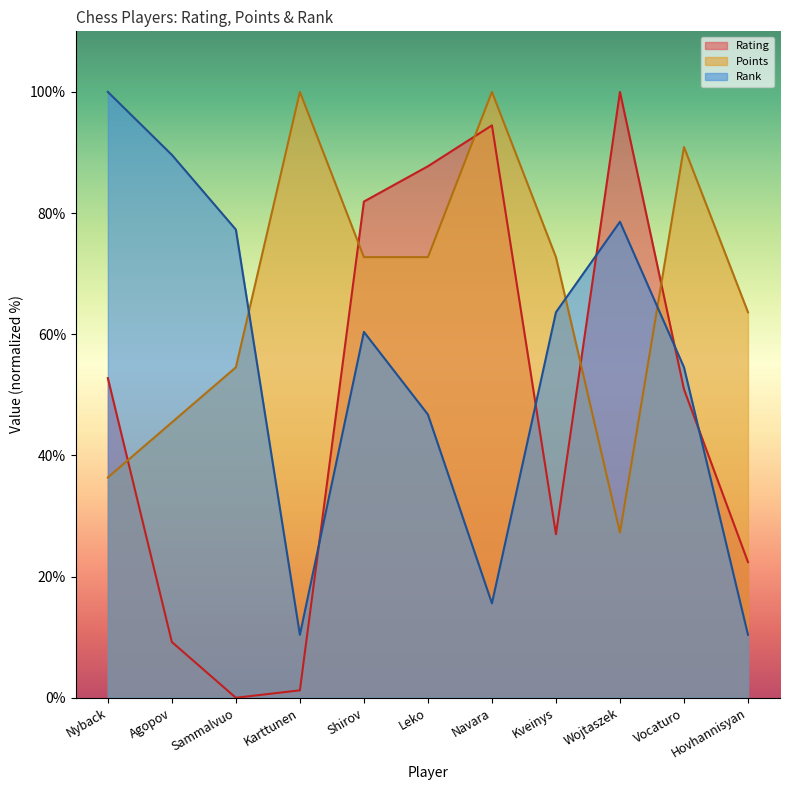

Which series ends up on top after the final intersection of Rank and Rating?

Rating